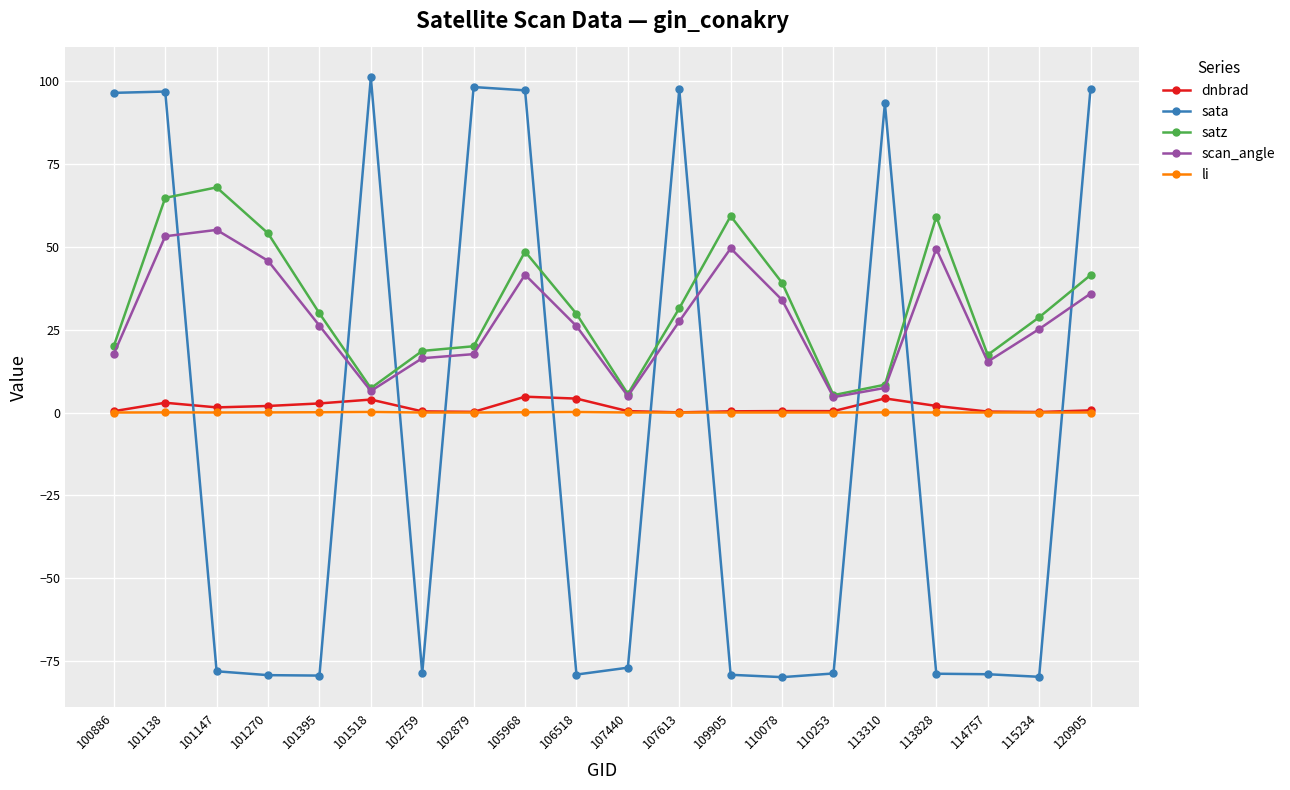

What are all the series names shown in the legend?

dnbrad, sata, satz, scan_angle, li